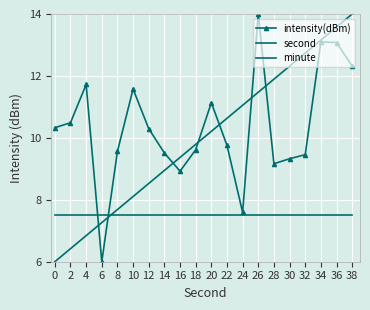

After their last crossing, which series has the higher values: minute or intensity(dBm)?

intensity(dBm)